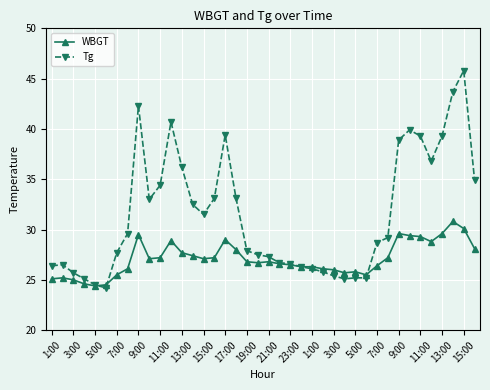

How many series are shown in this chart?

2